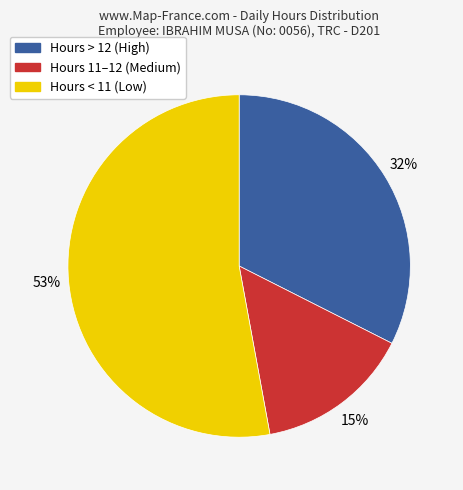

Count the number of slices in the pie.

3